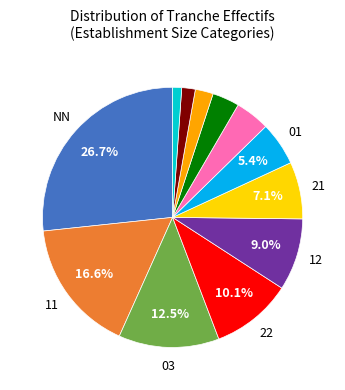

Does any single category account for the majority?

No